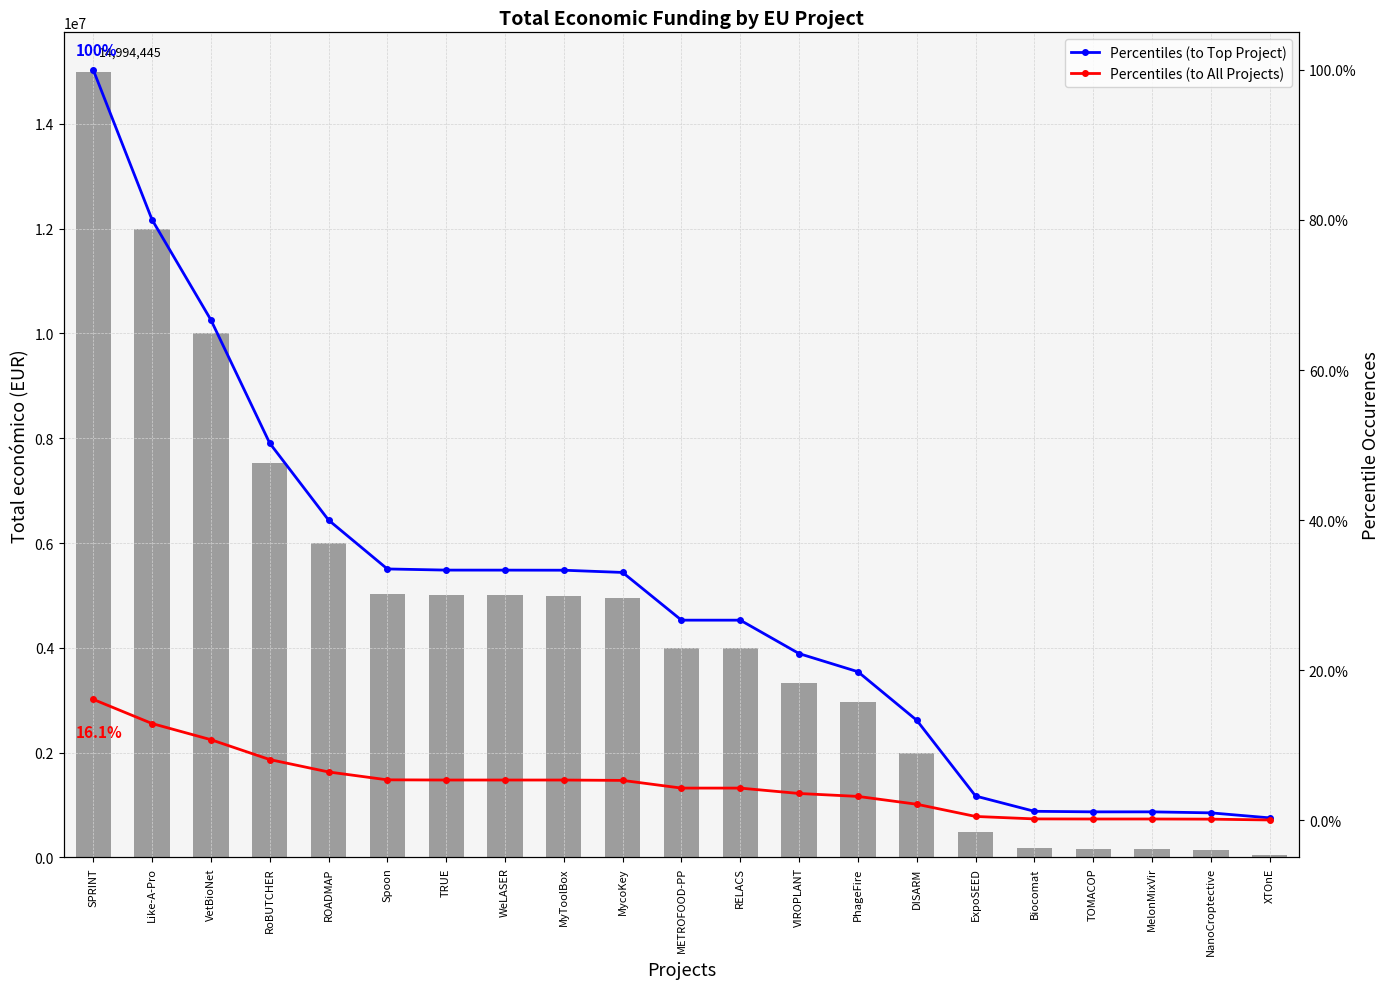

What is the lowest value of the Total económico series?

50000.0